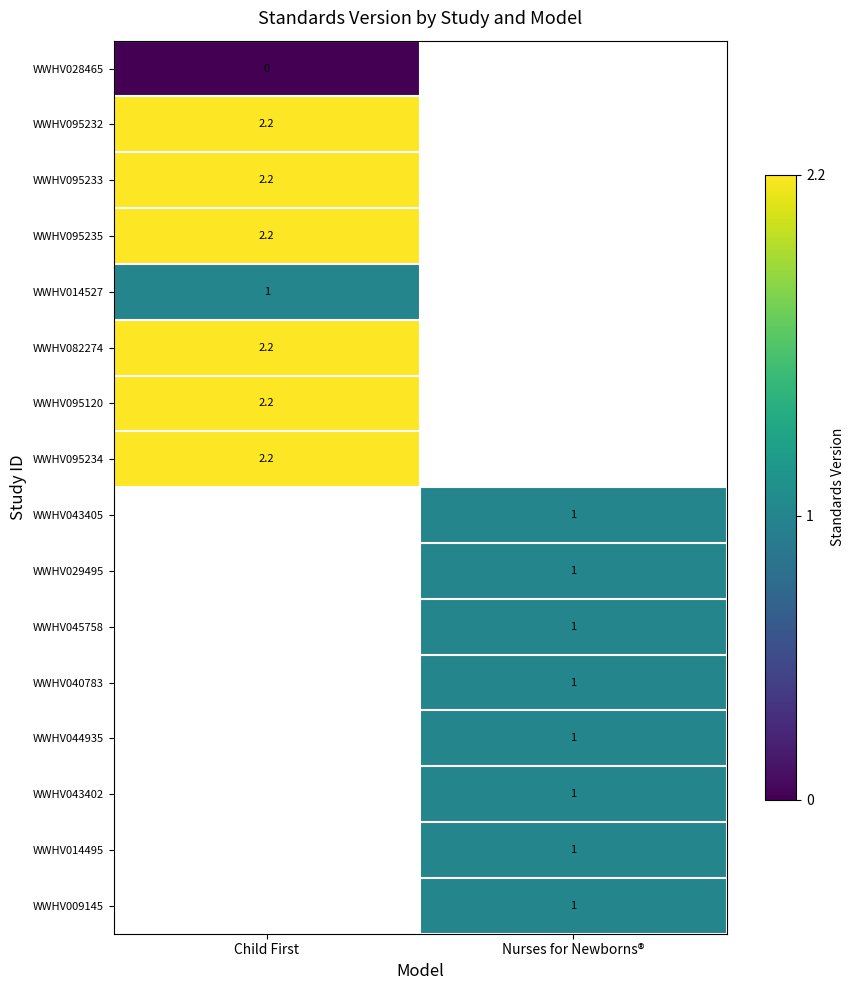

The WWHV095233 series shows 2.2 at Child First. True or false?

True